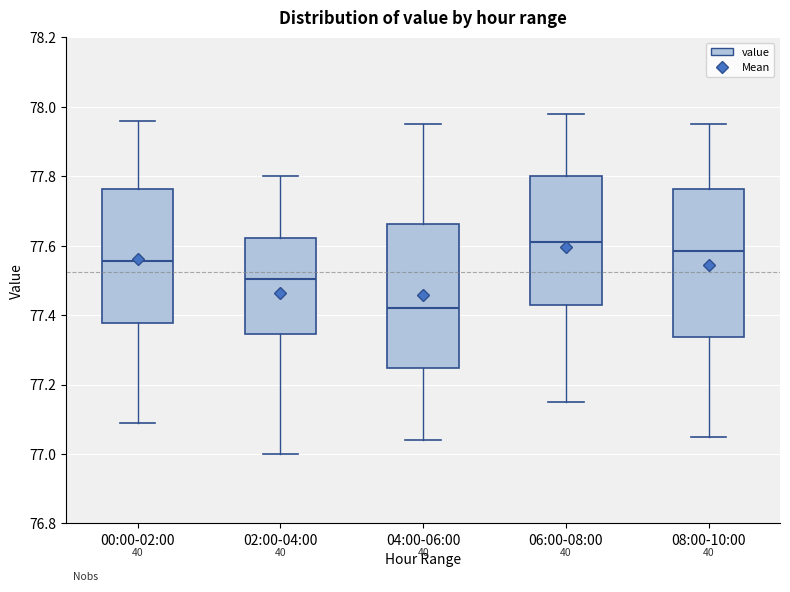

Where does the upper whisker of the box for 08:00-10:00 end on the y-axis? The values are not printed on the chart, so give them approximately, as read against the axis.

77.96